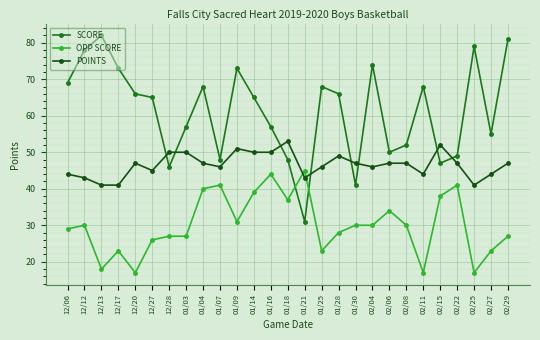

True or false: POINTS has a value of 44 at 02/27.

True